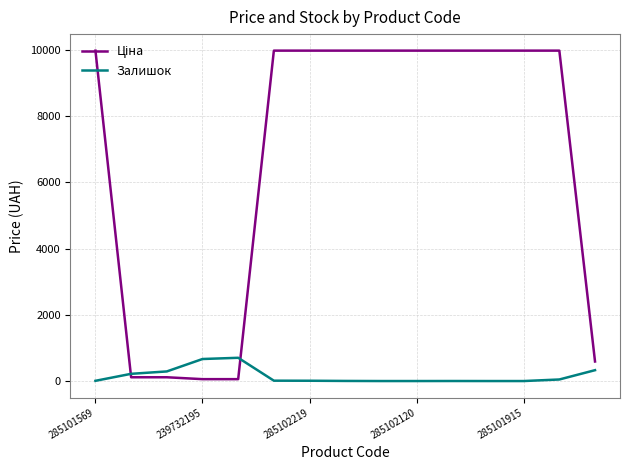

What is the greatest value displayed?

9975.0